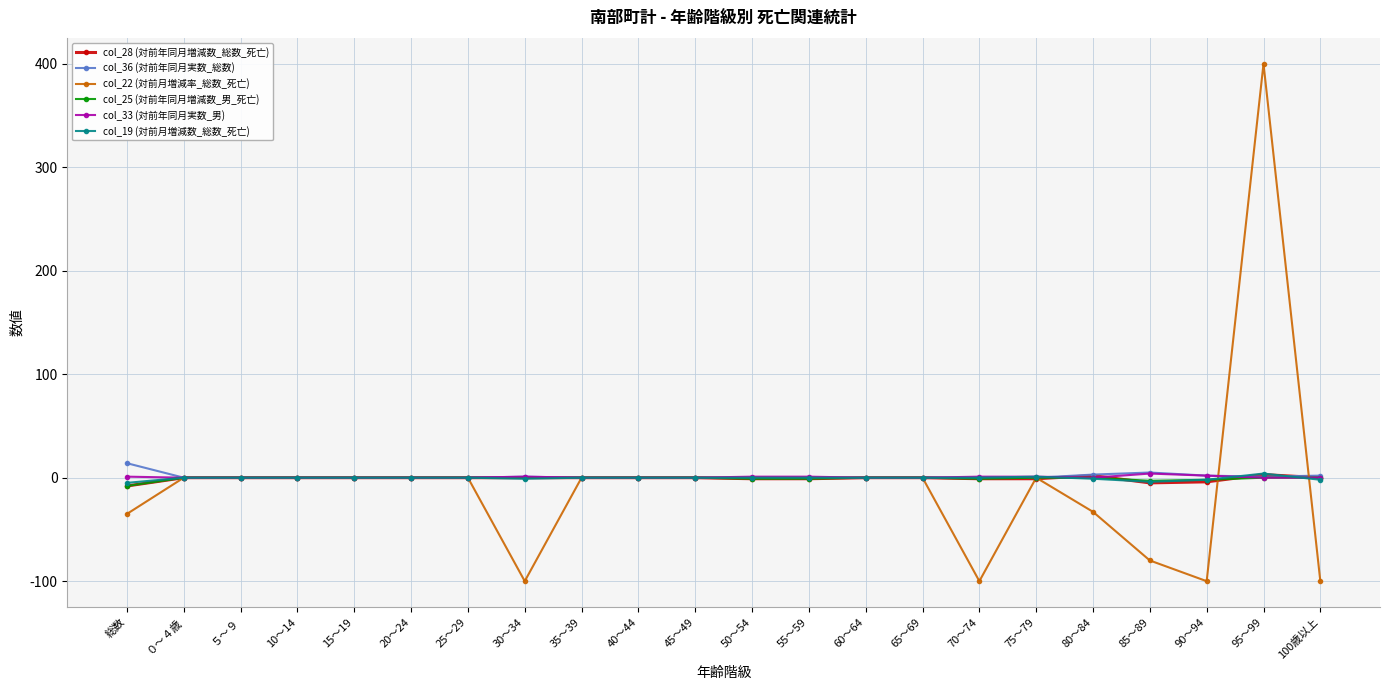

What is the smallest value displayed?

-100